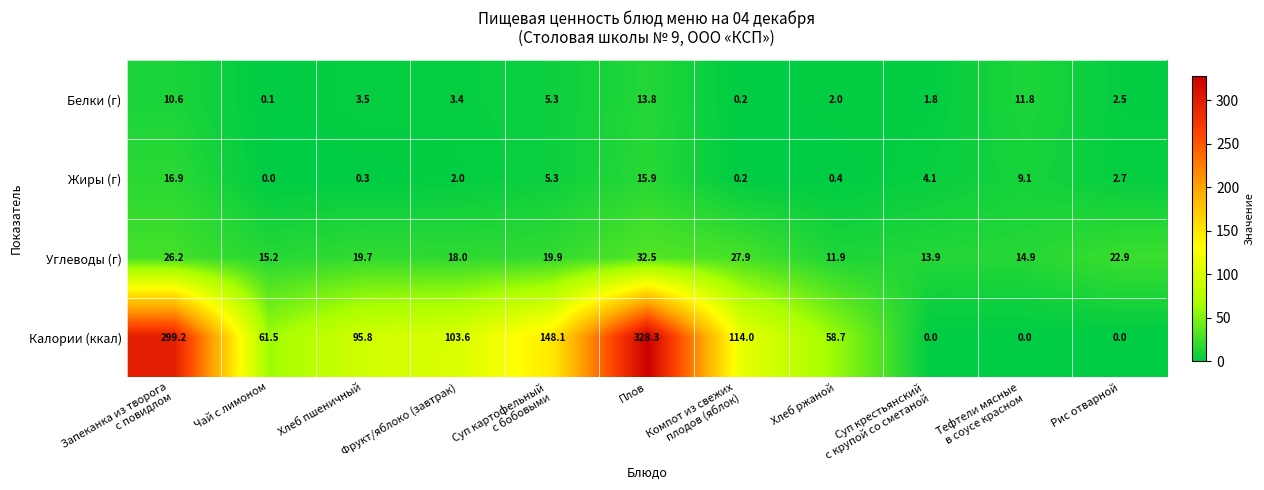

Between Чай с лимоном and Суп крестьянский
с крупой со сметаной, which series saw the biggest shift?

Калории (ккал)